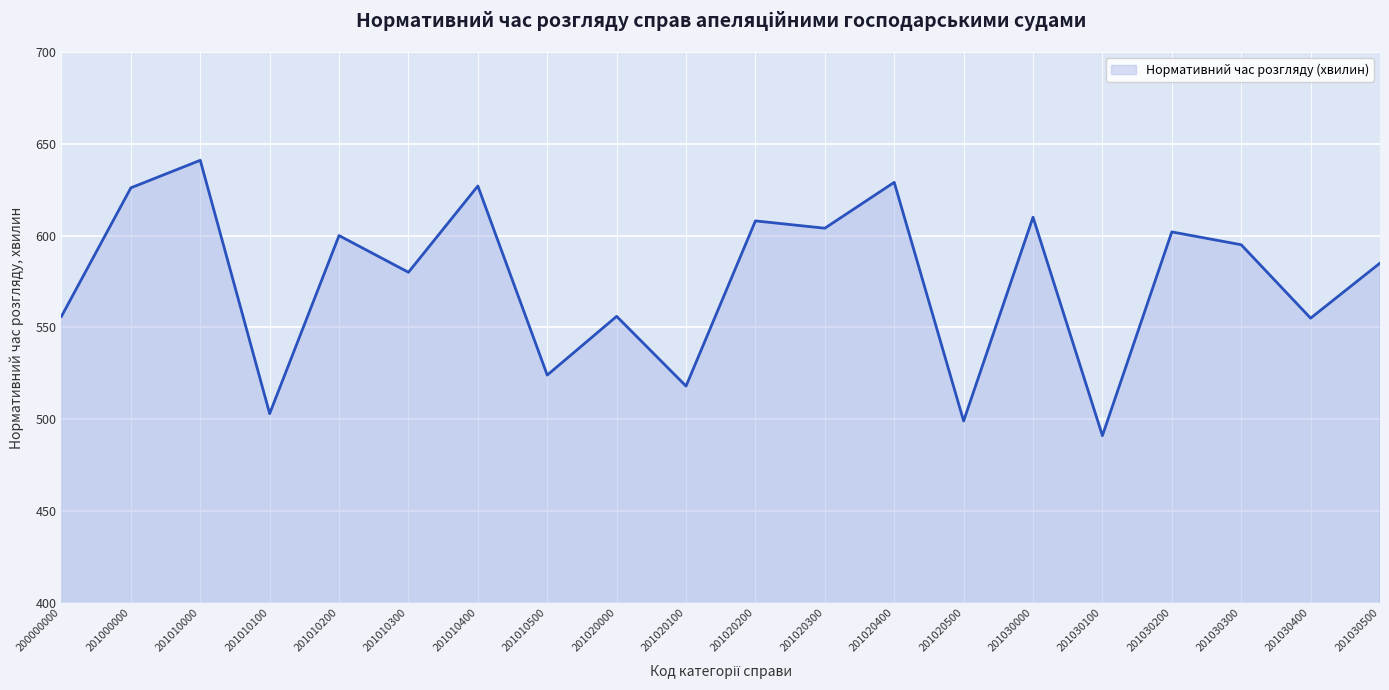

What is the smallest value displayed?

491